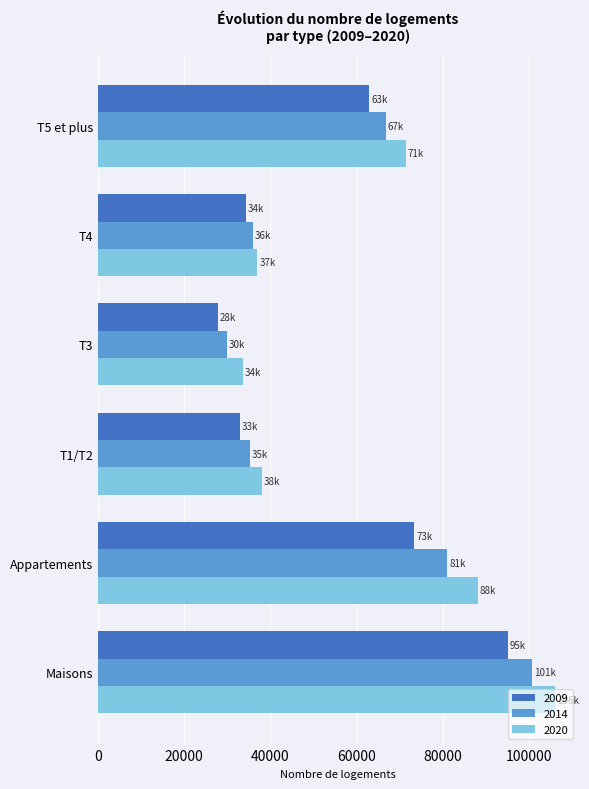

What is the smallest value displayed?

27751.7